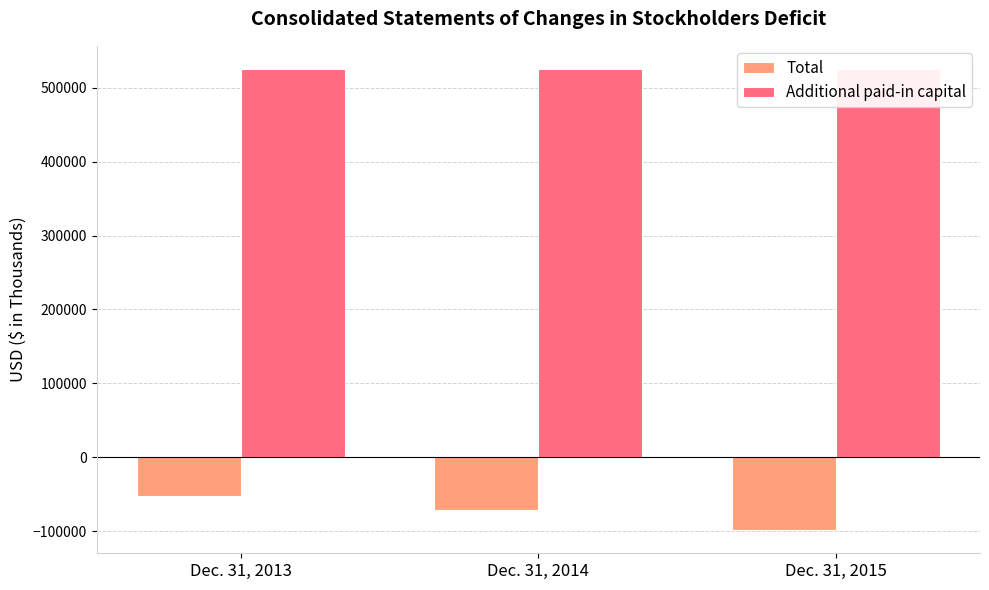

What is the total value across all series at Dec. 31, 2015?

426796